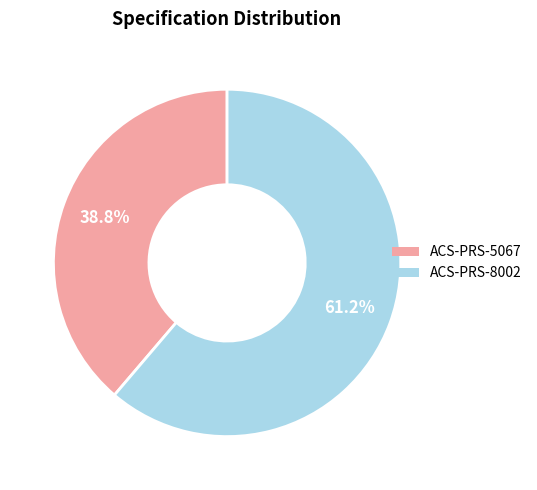

Count the number of slices in the pie.

2